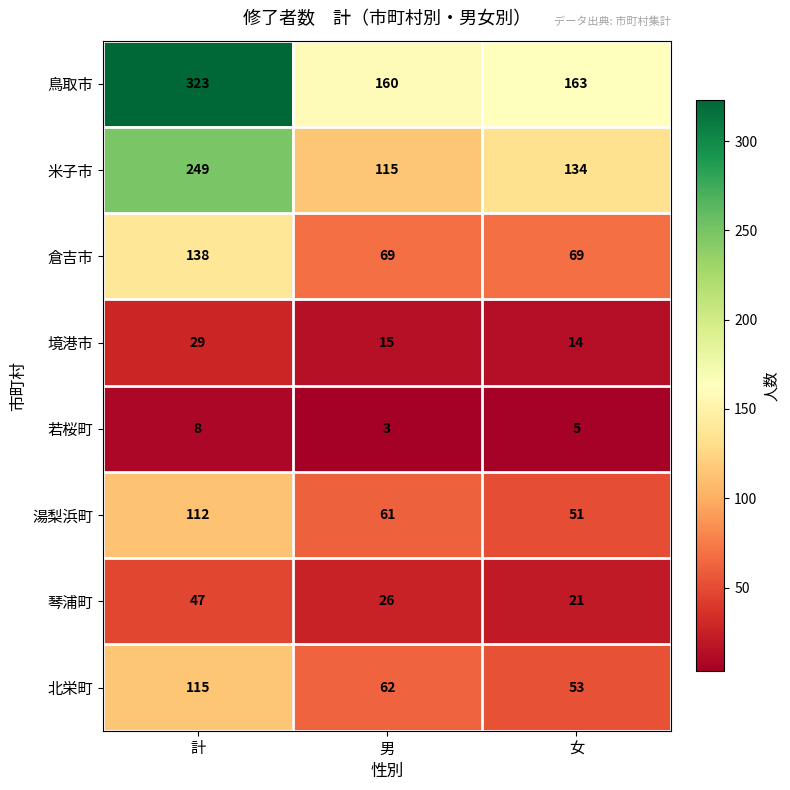

Count the number of categories in the chart.

3